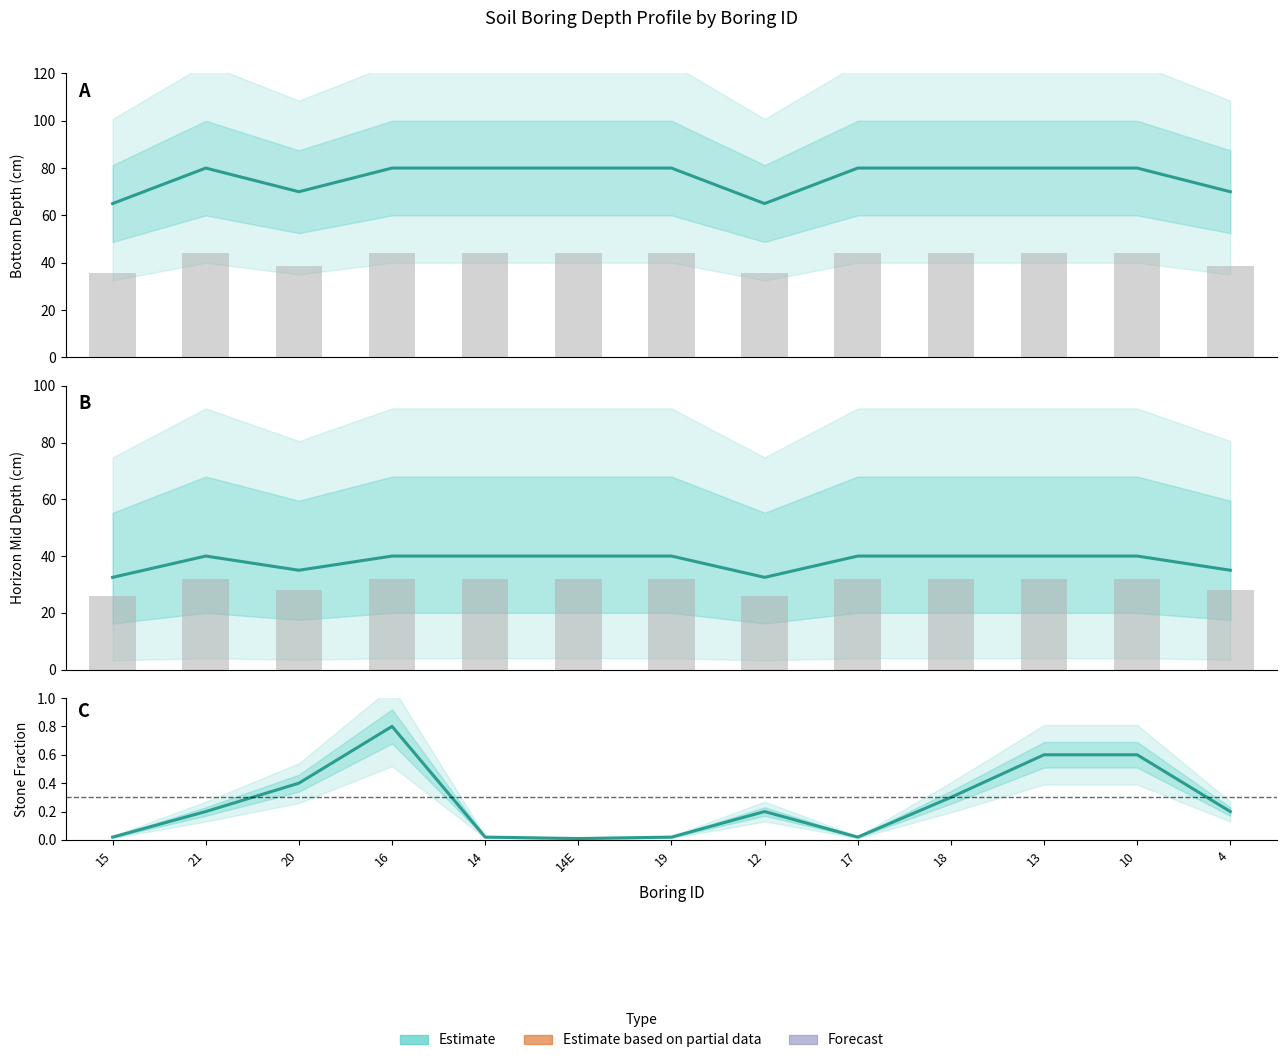

What is the label of the 8th bar from the right?

14E